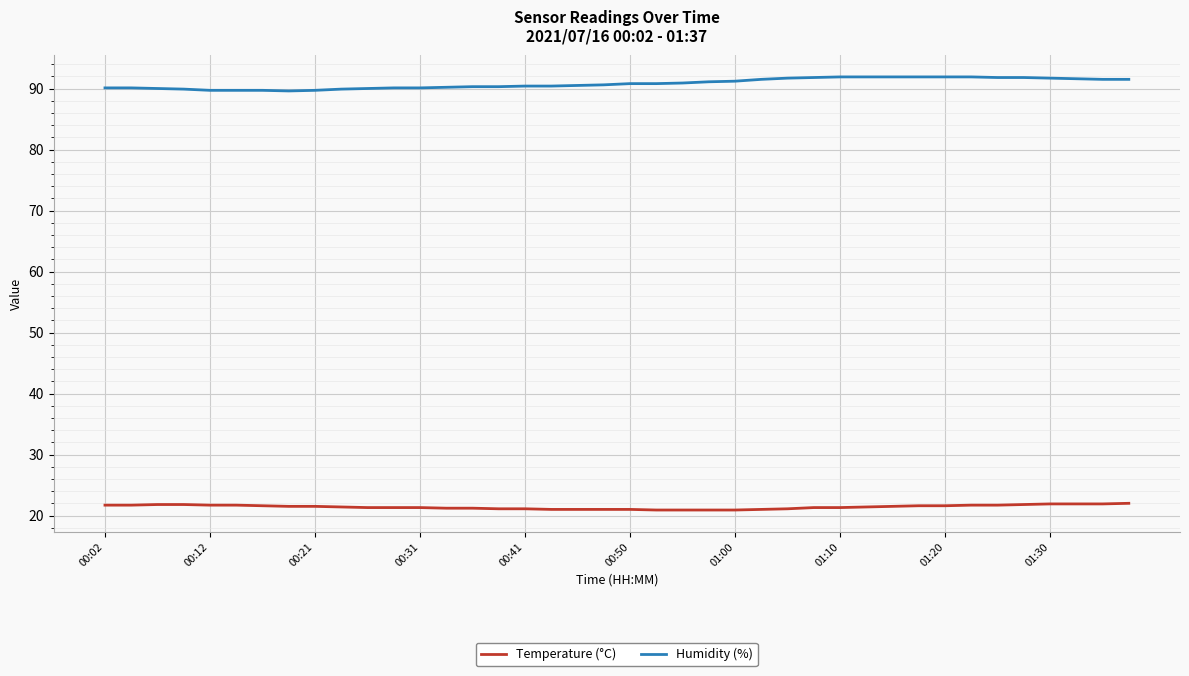

List the series in order of their overall mean, lowest first.

Temperature (°C), Humidity (%)